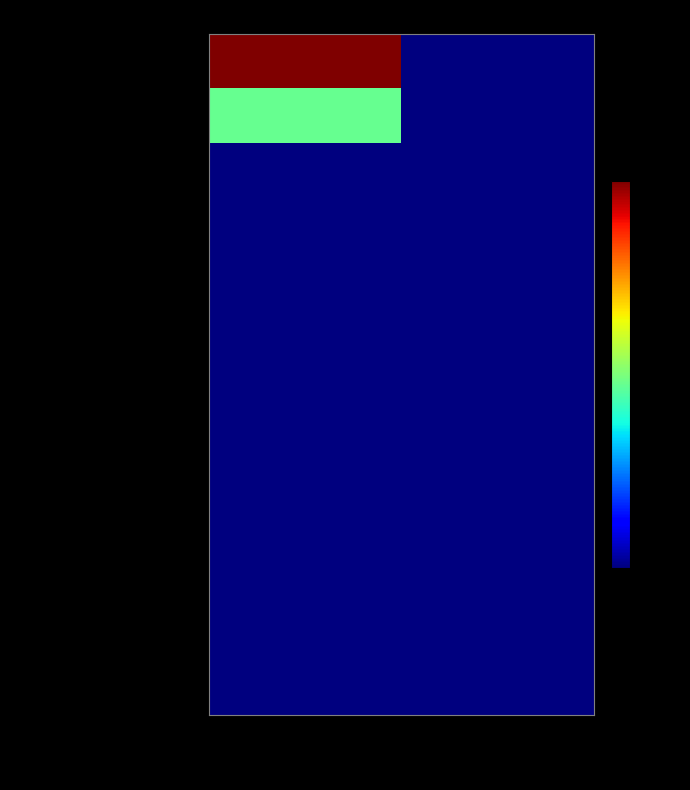

Which label corresponds to the smallest value in the chart?

QB0-1QCH2NX-IS